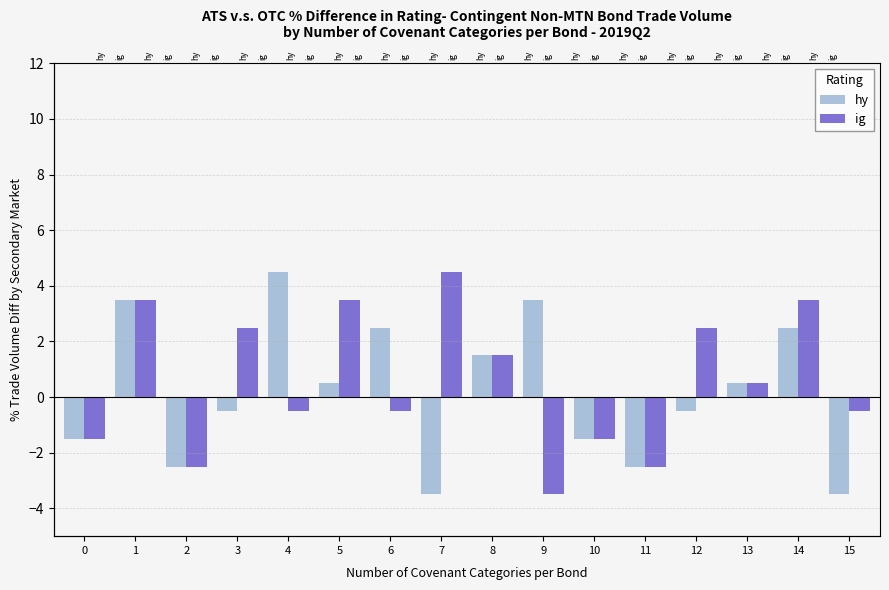

How many negative values does the hy series have?

8